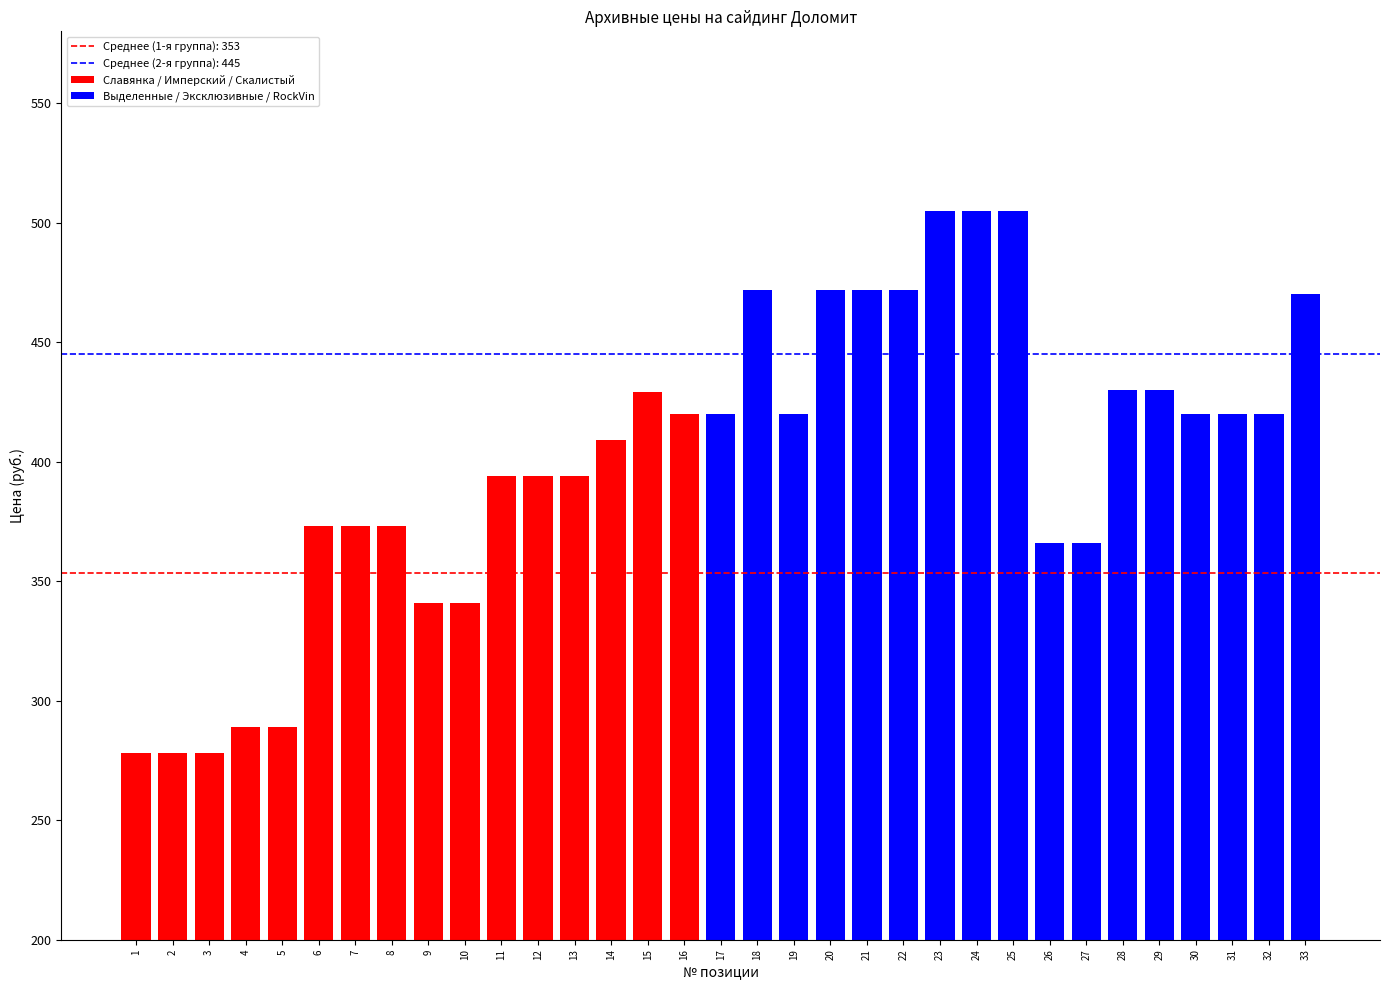

What is the value of the 10th bar from the left?

341